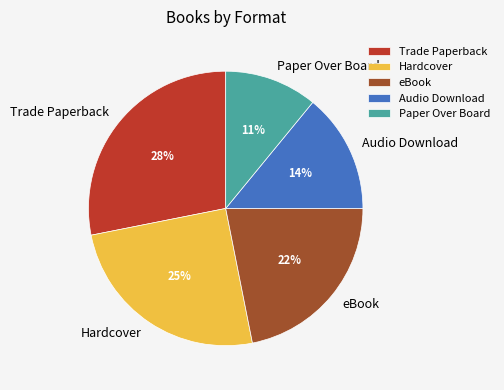

Does any single category account for the majority?

No